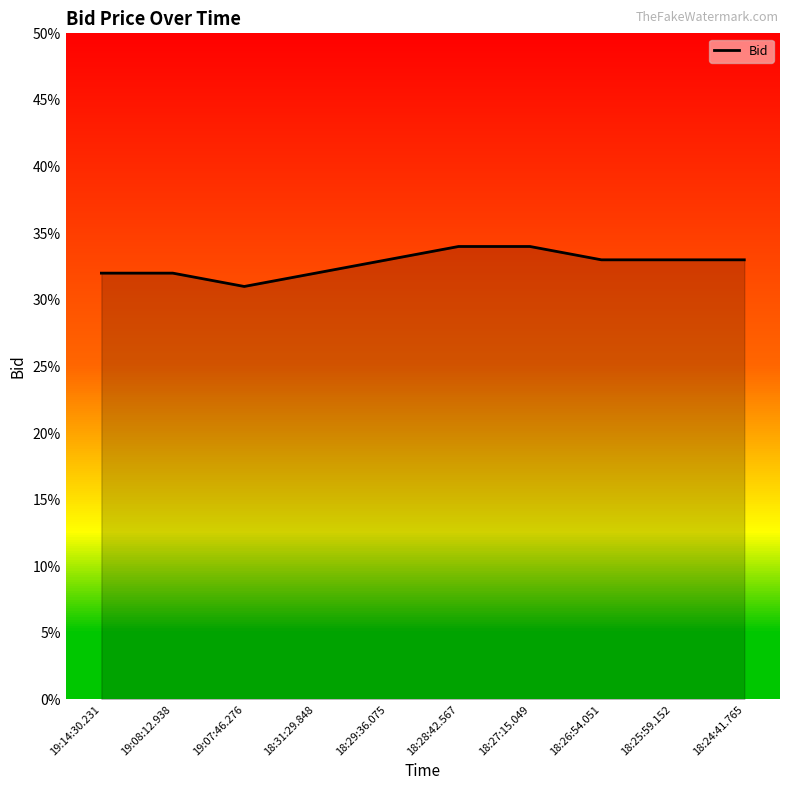

What position from the right is 19:14:30.231?

10